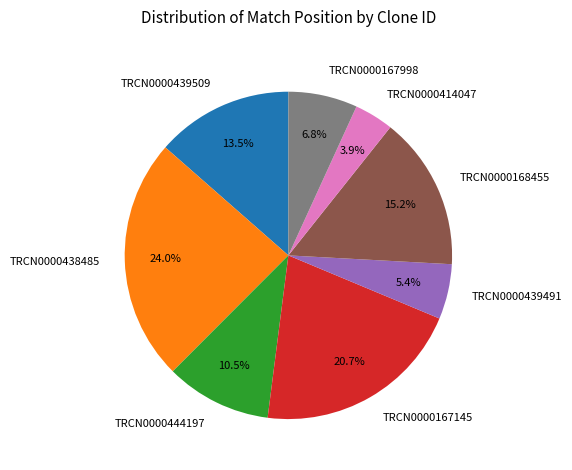

Rank the categories by value from highest to lowest.

TRCN0000438485, TRCN0000167145, TRCN0000168455, TRCN0000439509, TRCN0000444197, TRCN0000167998, TRCN0000439491, TRCN0000414047